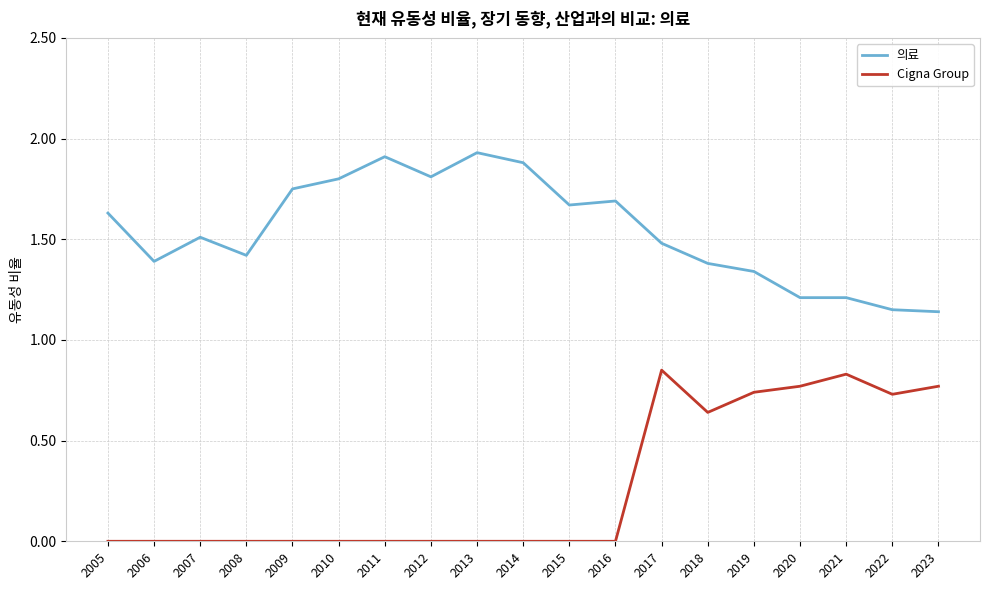

How many lines are shown in the chart?

2